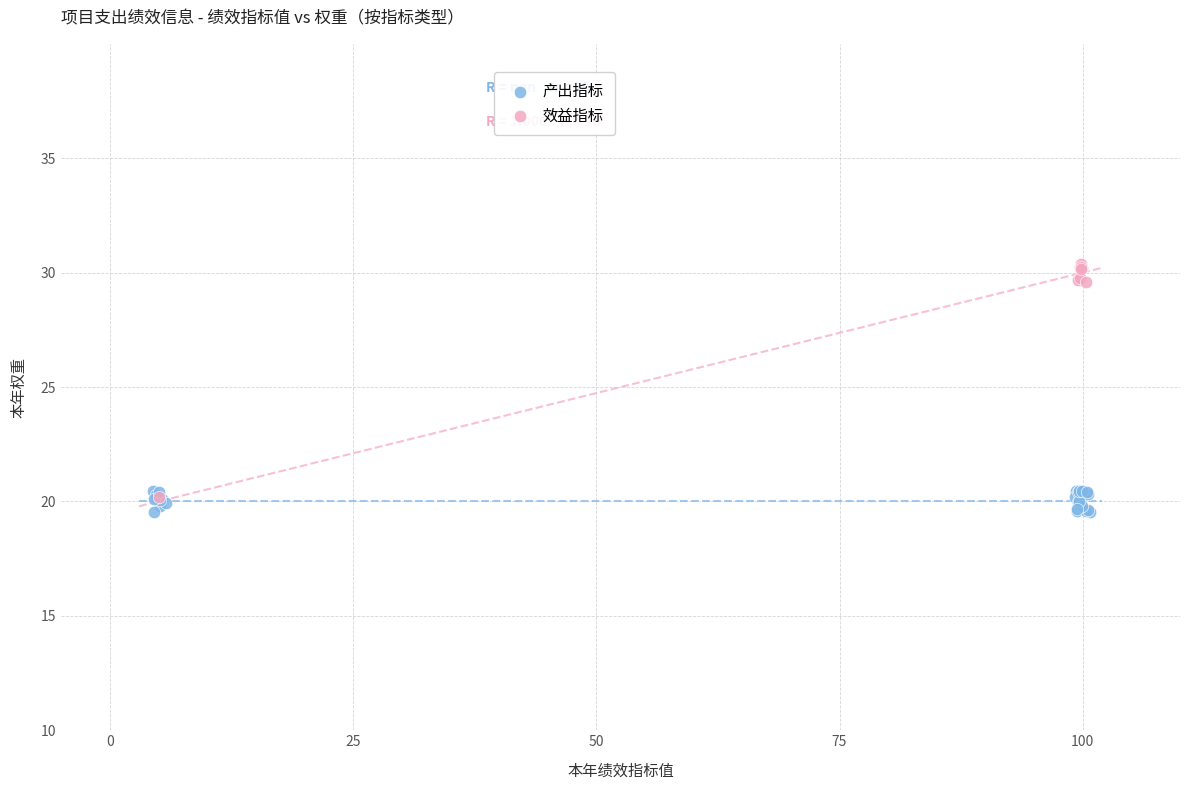

Which series has the largest Y range (max minus min)?

效益指标